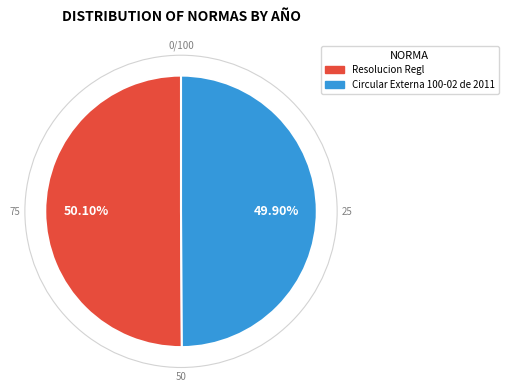

To the nearest percent, what is the combined percentage of Resolucion Regl and Circular Externa 100-02 de 2011?

100%